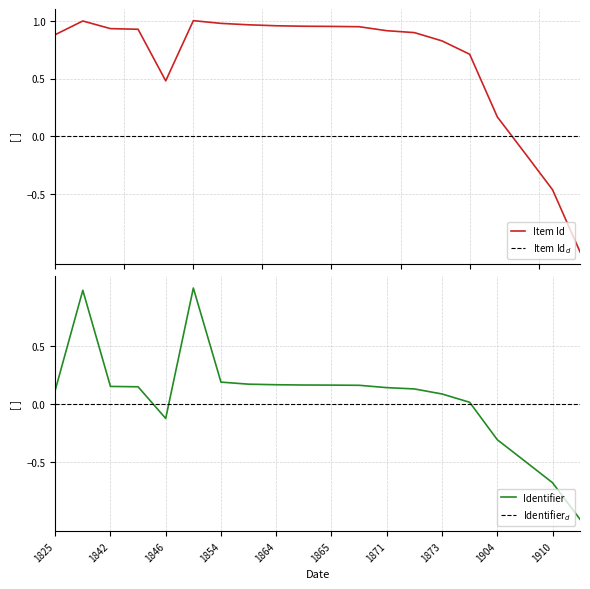

At which label is Identifier$_d$ closest to 0?

1825